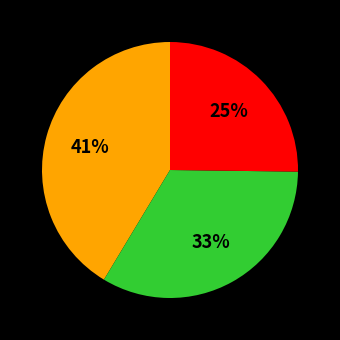

Is there any slice that represents more than half of the pie?

No